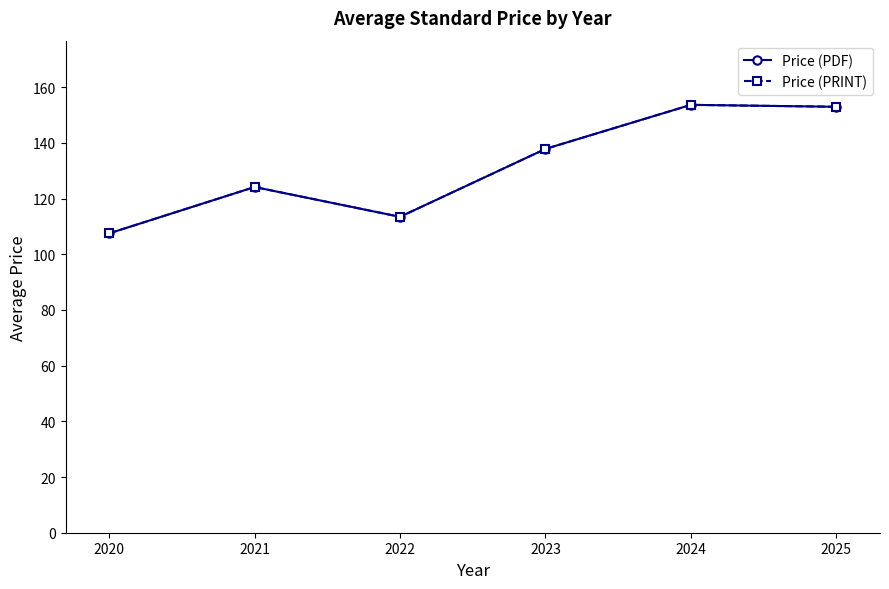

Does the chart have visible grid lines?

No